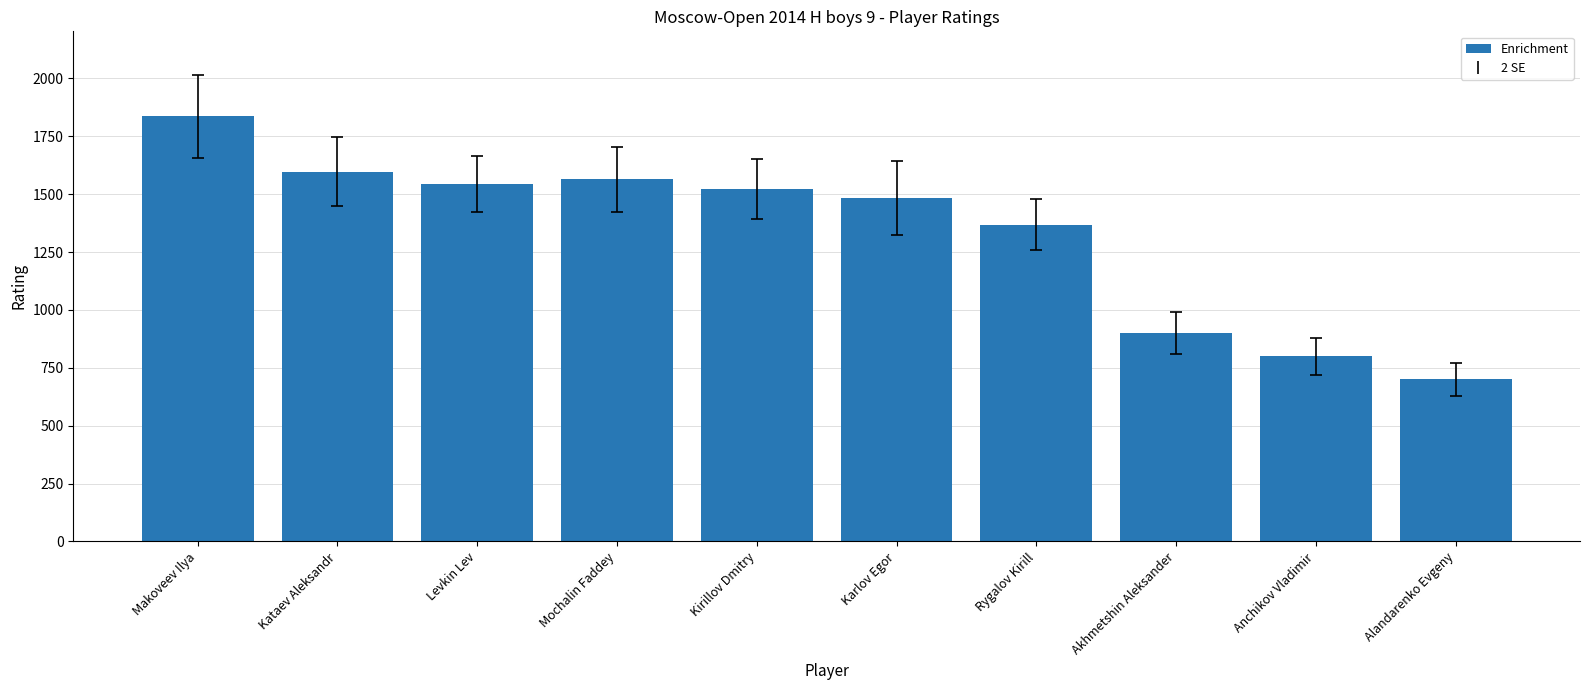

What is the change in value from Kataev Aleksandr to Karlov Egor?

-112